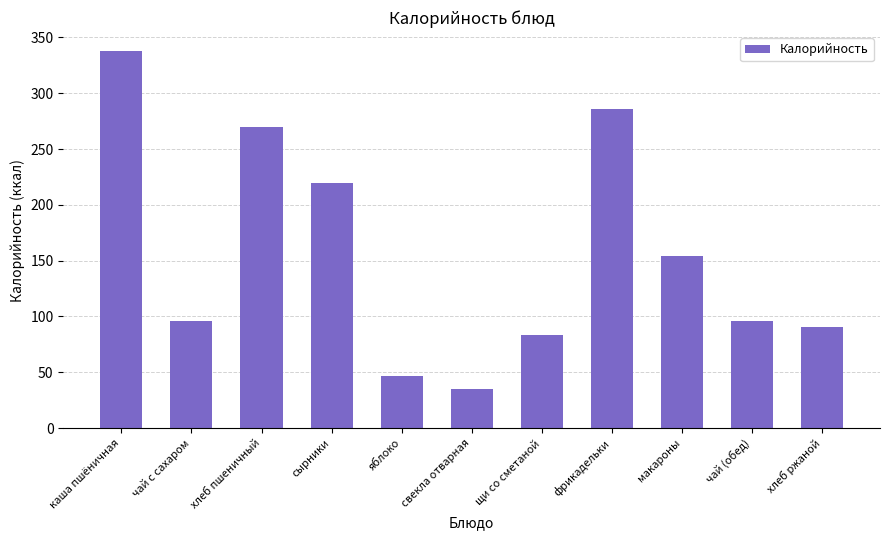

What is the label of the 11th bar from the left?

хлеб ржаной